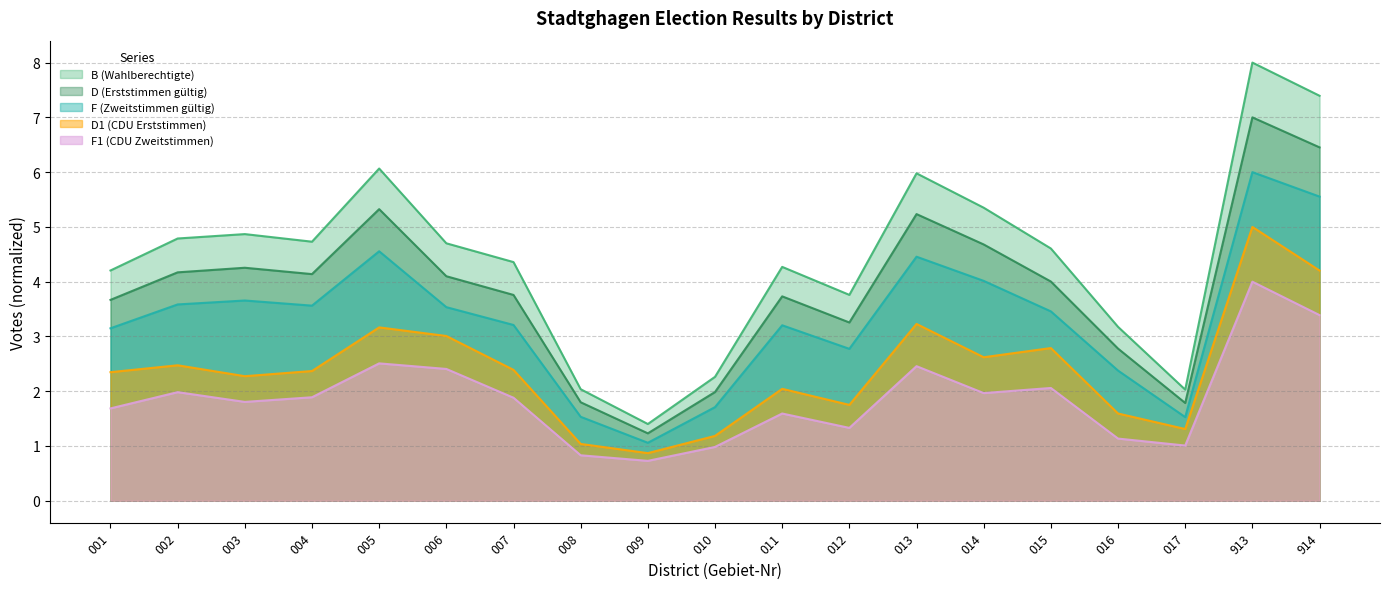

How many lines are shown in the chart?

5